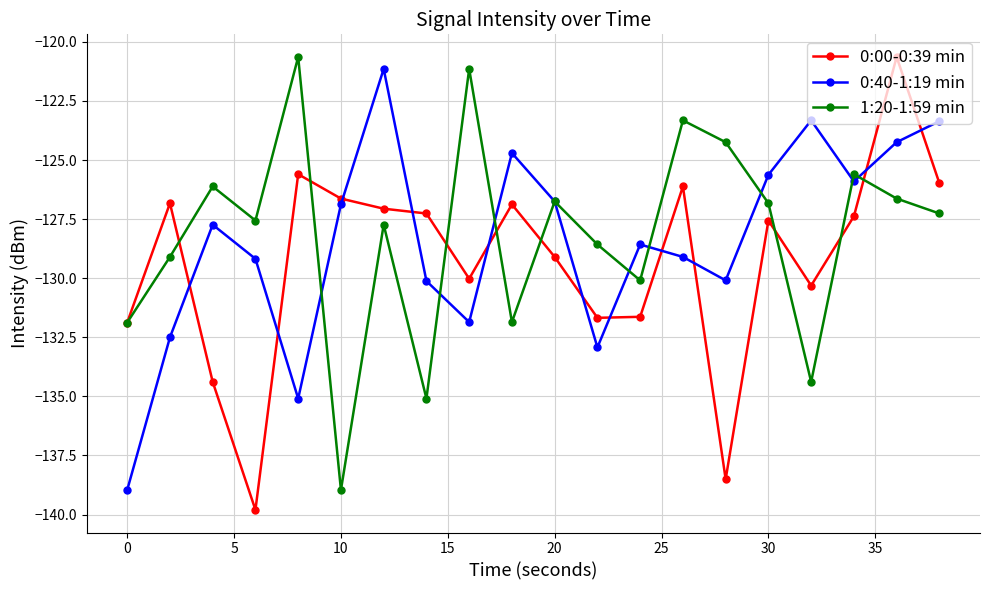

At how many categories does at least one series exceed -137?

20